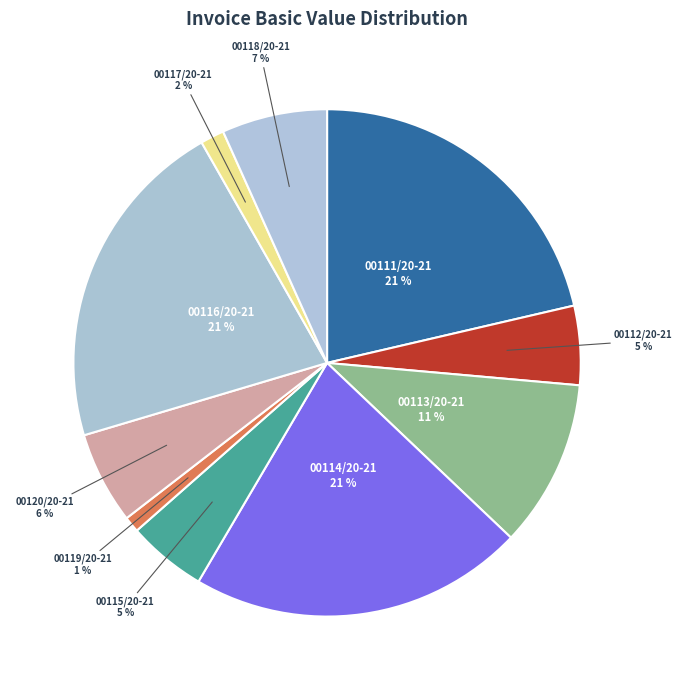

How many slices are in this pie chart?

10